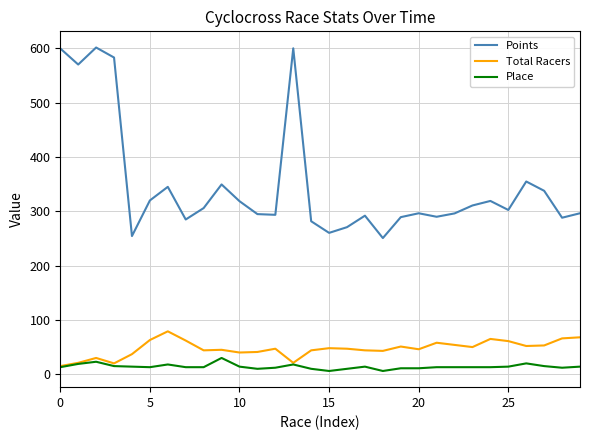

Which series has the largest total across all categories?

Points